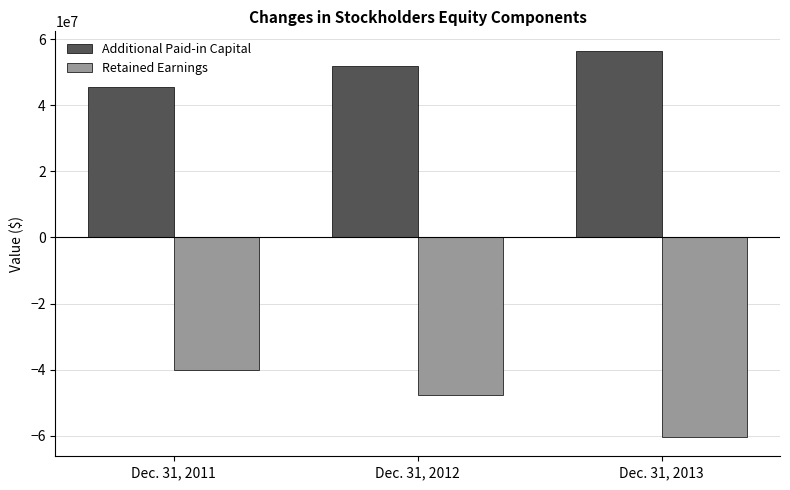

Rank the series by their average value, from lowest to highest.

Retained Earnings, Additional Paid-in Capital